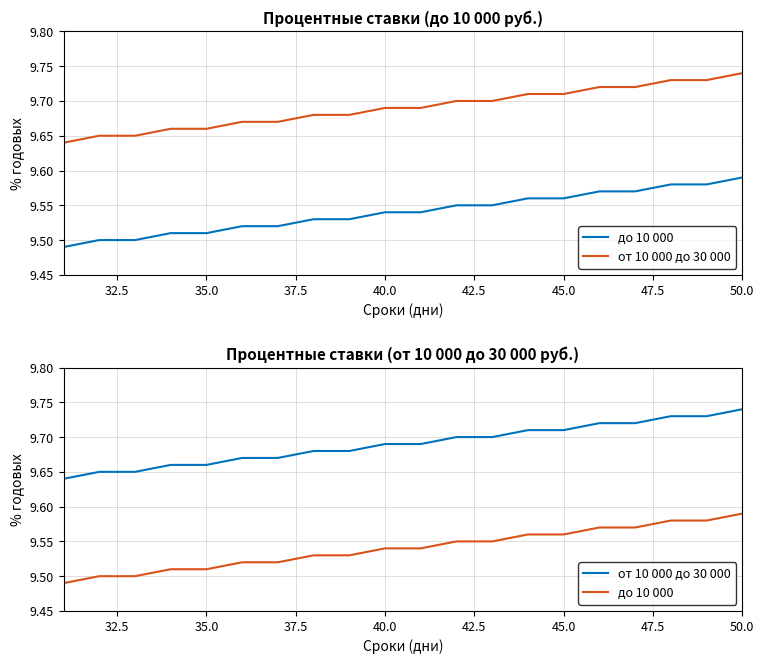

How many categories are shown in the chart?

20